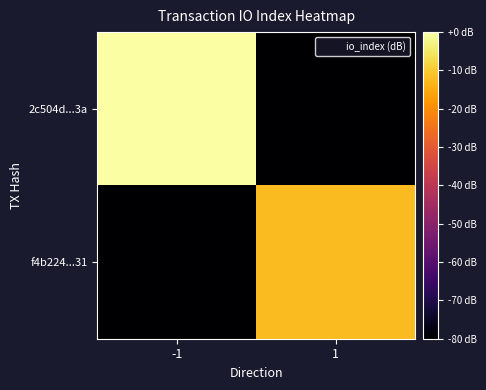

Which series has the widest spread of values?

2c504d...3a